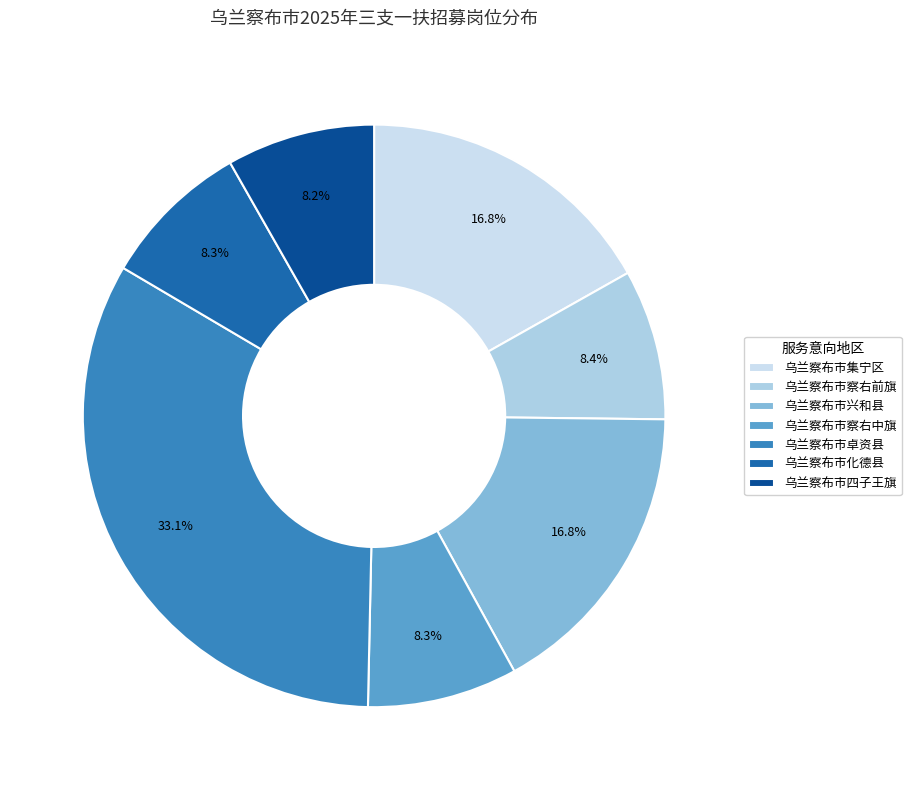

What is the largest slice in the pie chart?

乌兰察布市卓资县